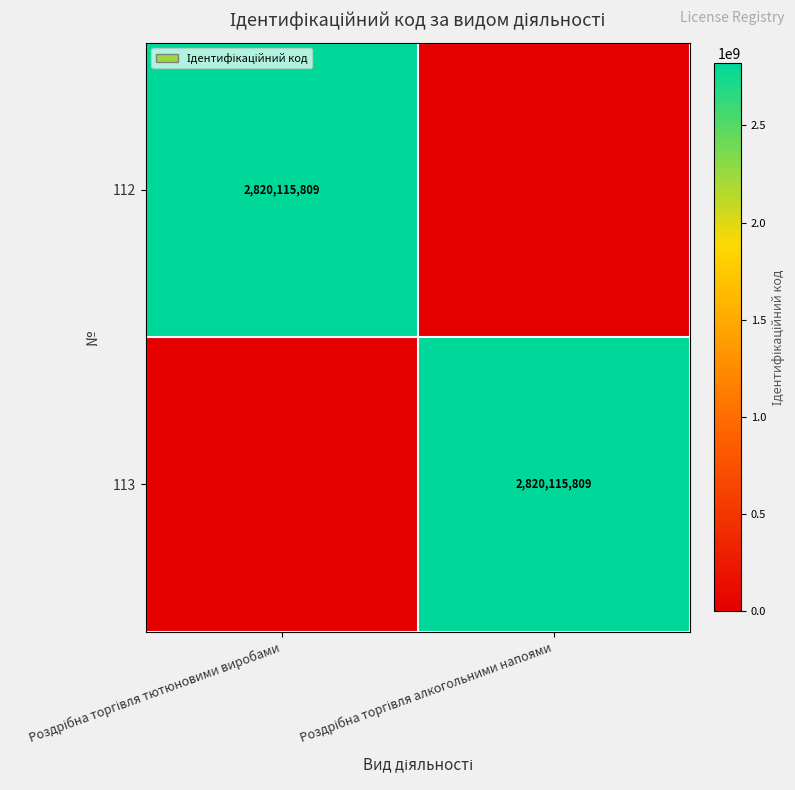

What is the spread (max minus min) of values at Роздрібна торгівля тютюновими виробами?

2820115809